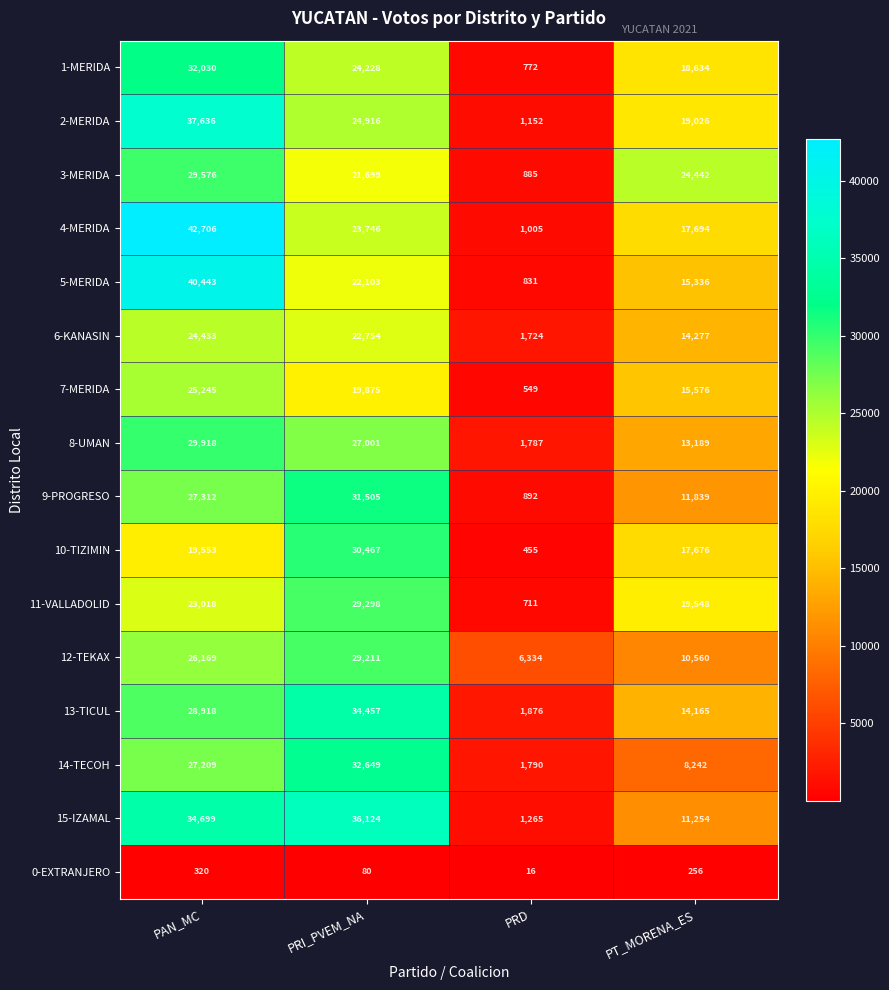

What is the minimum value shown in the chart?

16